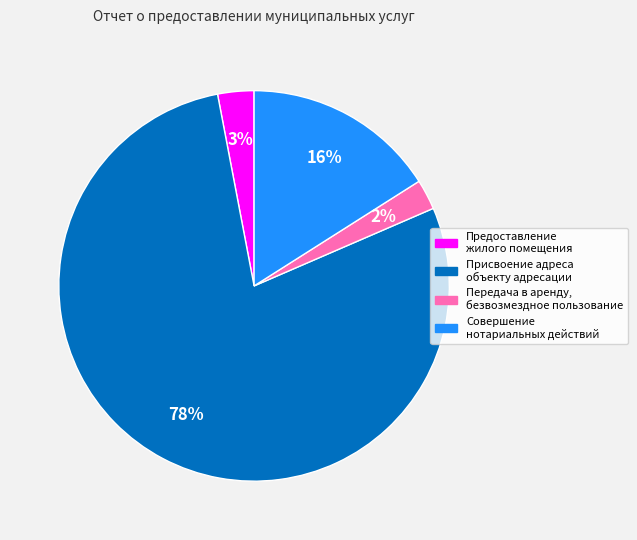

Is there any slice that represents more than half of the pie?

Yes